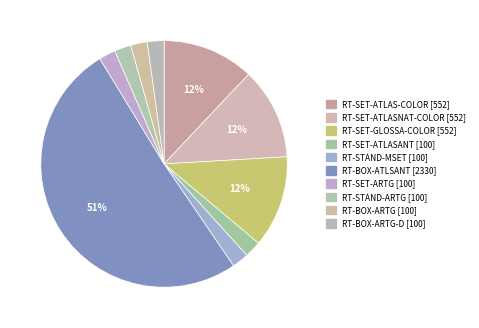

Which has a higher value, RT-SET-ATLAS-COLOR [552] or RT-SET-GLOSSA-COLOR [552]?

RT-SET-ATLAS-COLOR [552]